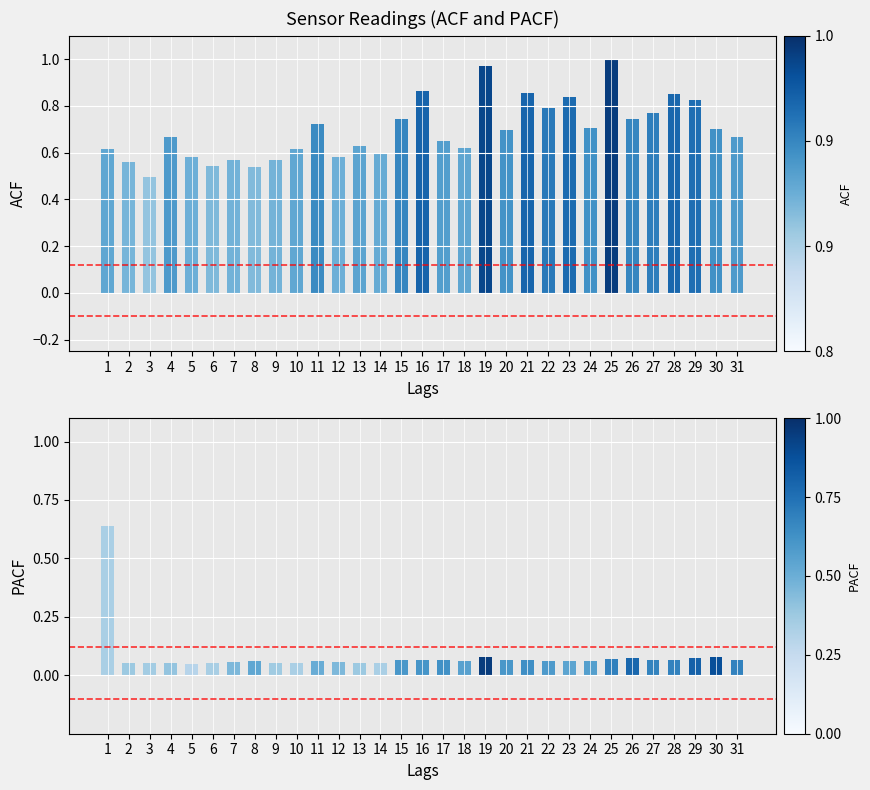

Which category has the lowest value in the SDS_P2 series?

5